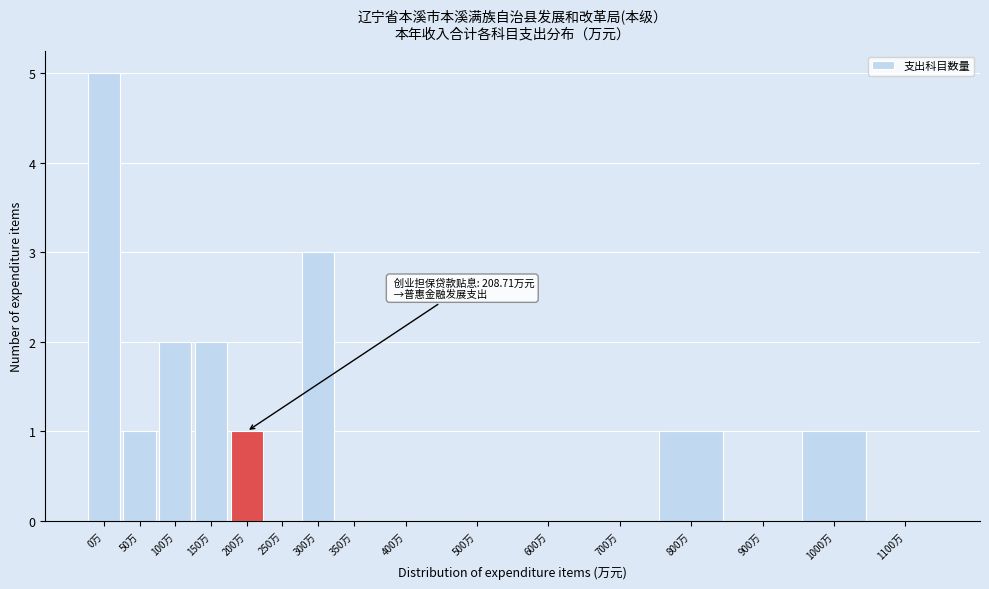

Reading right to left, what are all the values shown in this chart?

1100万=0	1000万=1	900万=0	800万=1	700万=0	600万=0	500万=0	400万=0	350万=0	300万=3	250万=0	200万=1	150万=2	100万=2	50万=1	0万=5